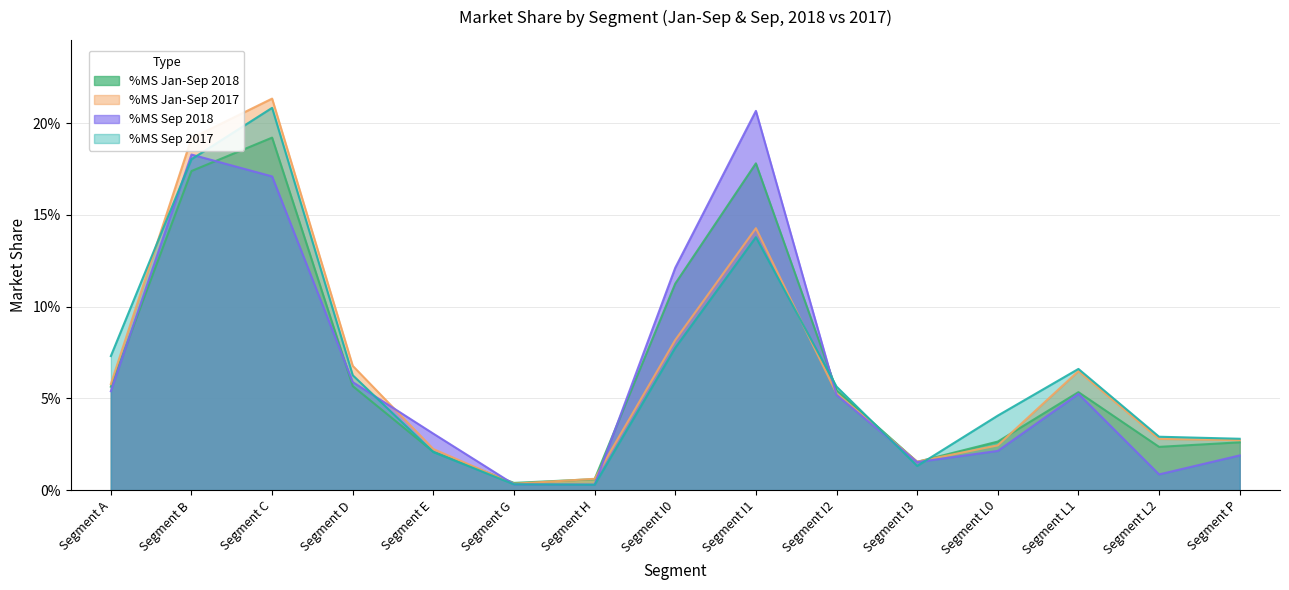

At how many categories does at least one series exceed 0?

15